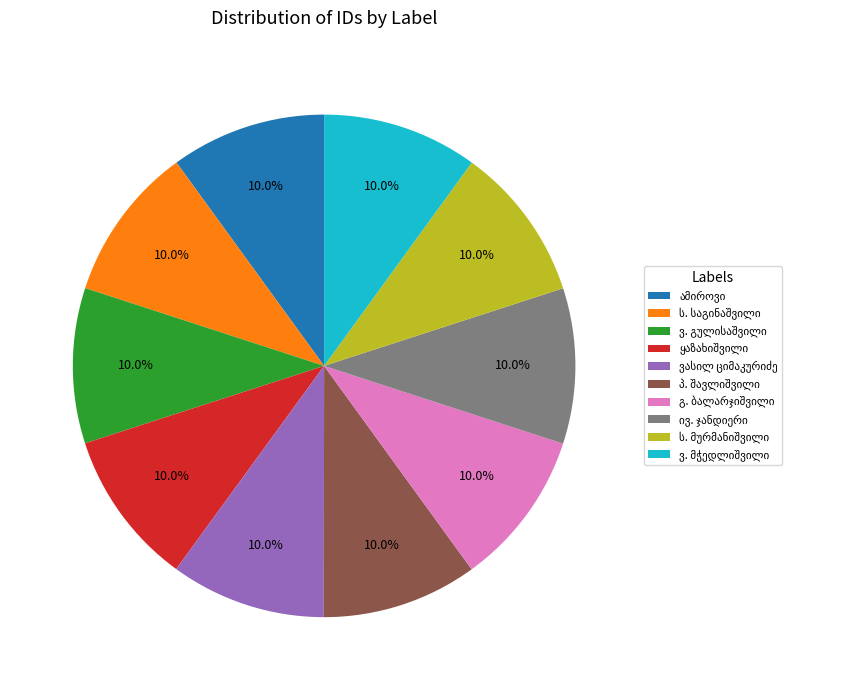

Is there any slice that represents more than half of the pie?

No